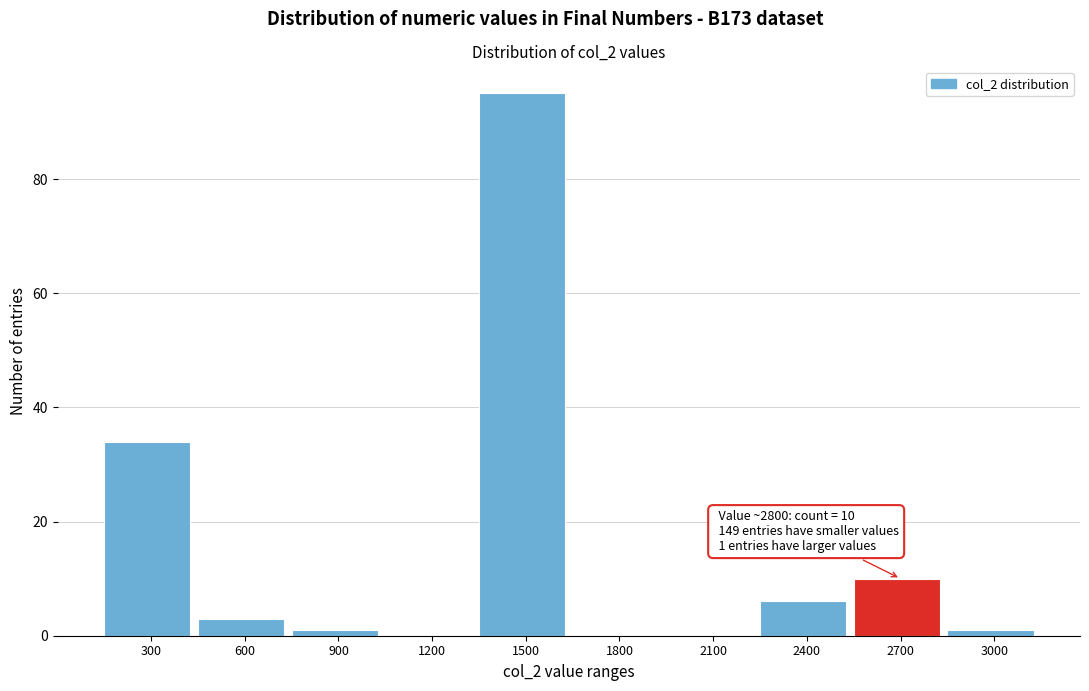

Reading left to right, extract all data points from this chart.

300=34	600=3	900=1	1200=0	1500=95	1800=0	2100=0	2400=6	2700=10	3000=1